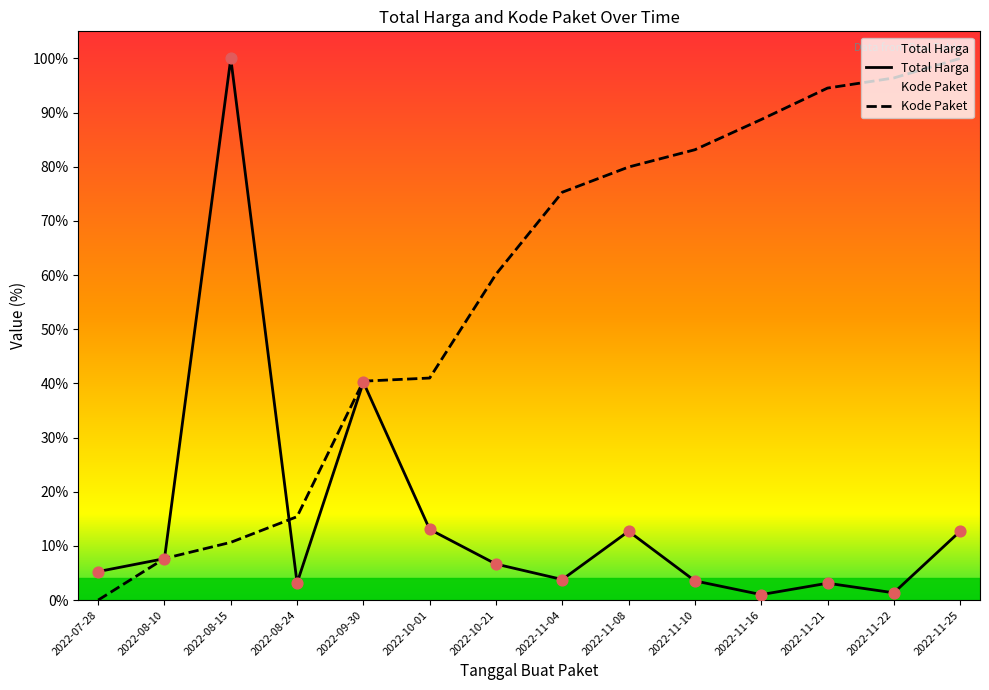

What are all the series names shown in the legend?

Total Harga, Kode Paket